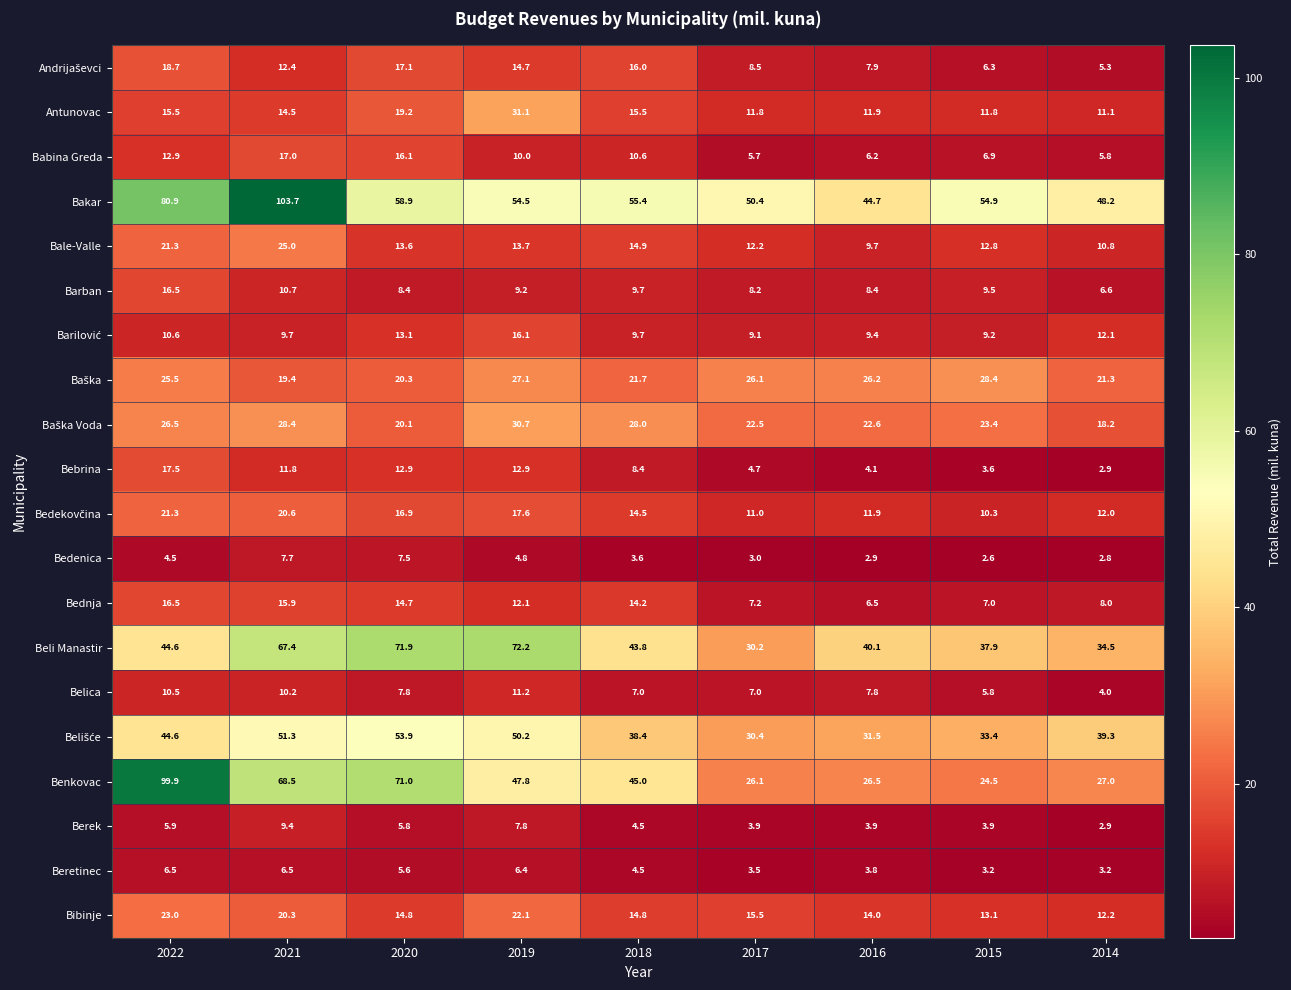

At how many categories does at least one series exceed 79?

2